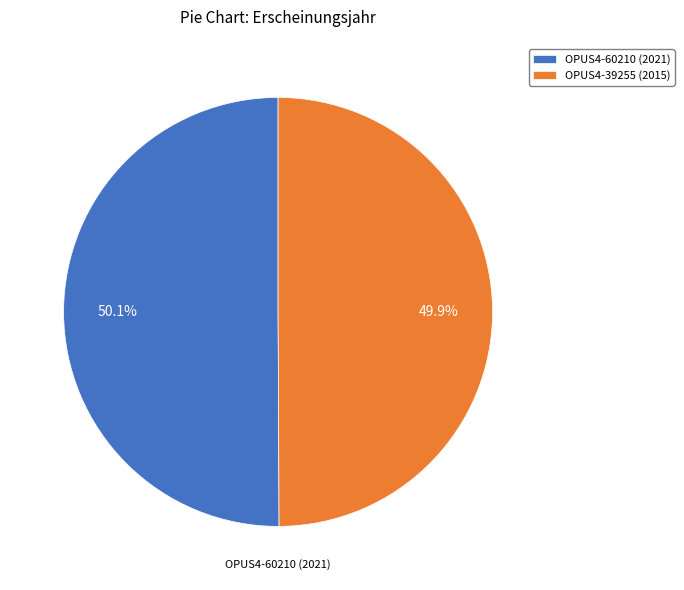

Is the sum of OPUS4-39255 (2015) and OPUS4-60210 (2021) greater than half?

Yes